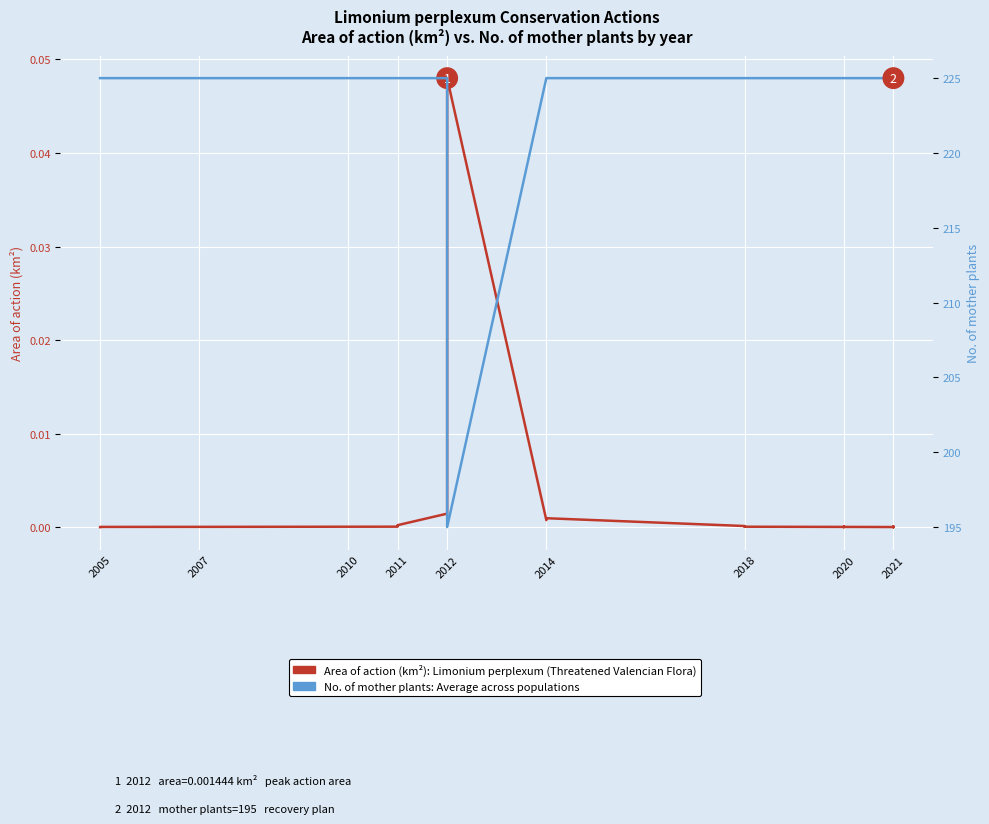

Which series contains the lowest Y value?

Area of action (km²), Limonium perplexum